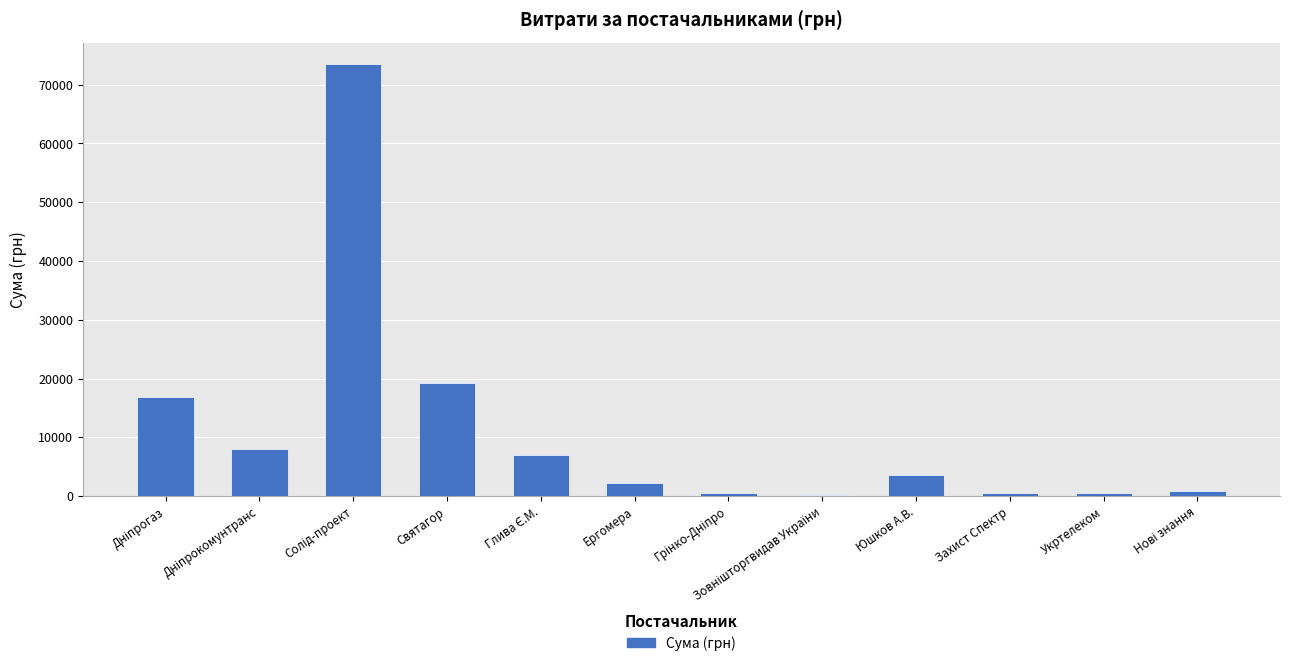

What is the maximum value shown in the chart?

73490.0